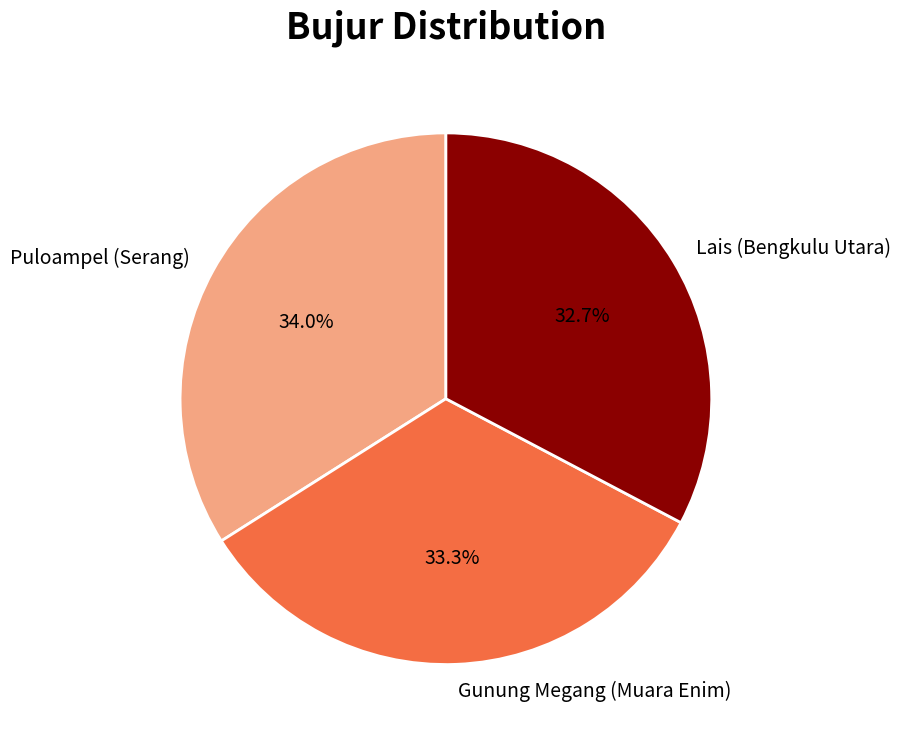

Does any single category account for the majority?

No